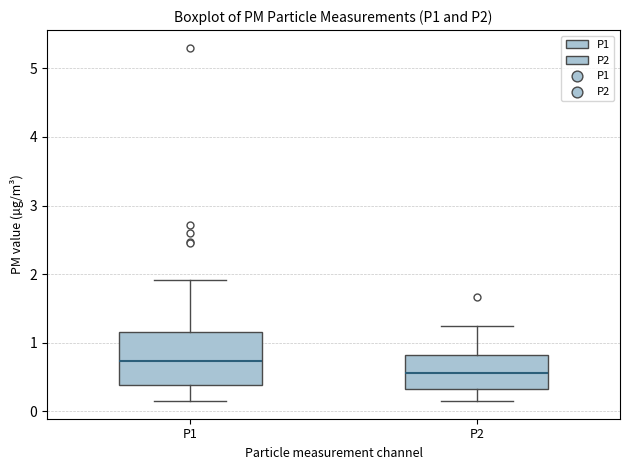

Reading left to right, transcribe this box plot: for each box, give where its median line is, the range the box spans, and where its two whiskers end, as read against the y-axis. The values are not printed on the chart, so give them approximately, as read against the axis.

P1: median 0.7, box 0.4 to 1.2, whiskers 0.2 to 1.9
P2: median 0.6, box 0.3 to 0.8, whiskers 0.2 to 1.3